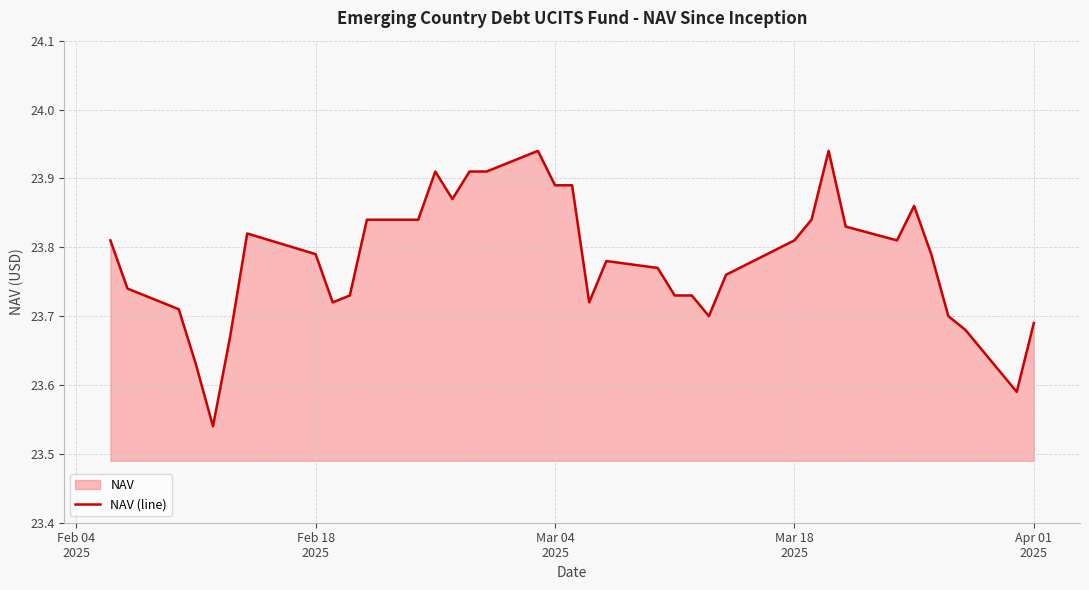

What is the difference between the maximum and minimum values?

0.4